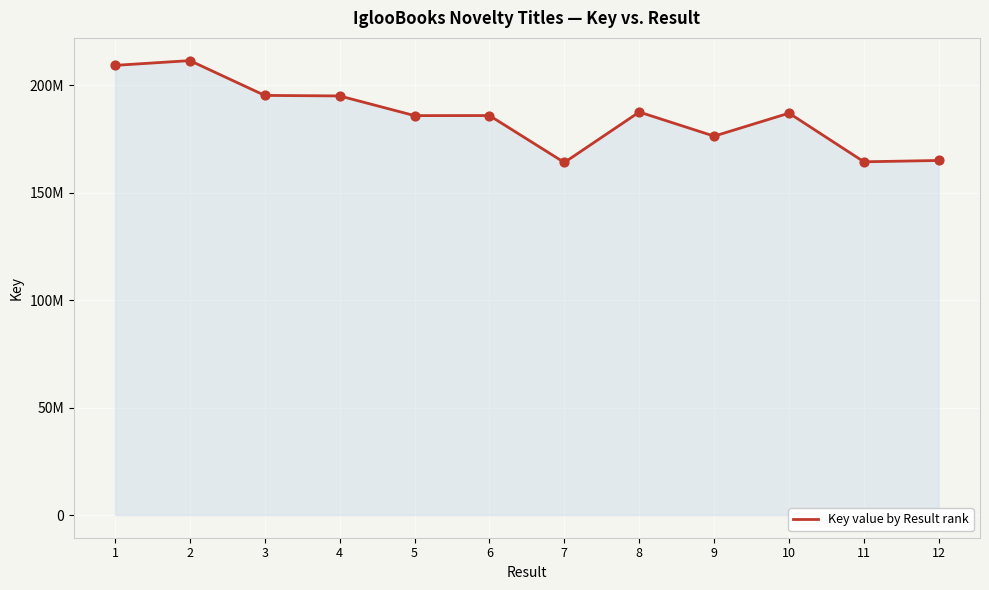

What is the ratio of the value at 9 to the value at 4?

0.9